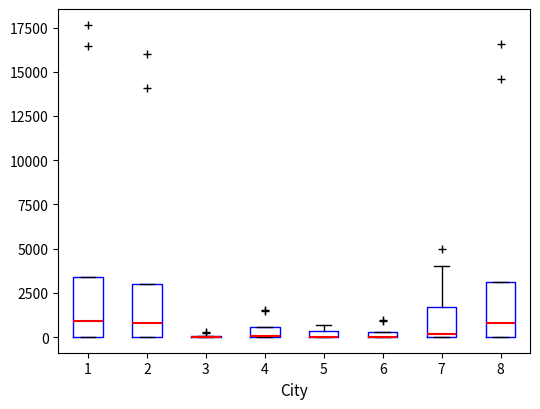

Where is the upper edge of the box at x = 6 on the y-axis? The values are not printed on the chart, so give them approximately, as read against the axis.

500